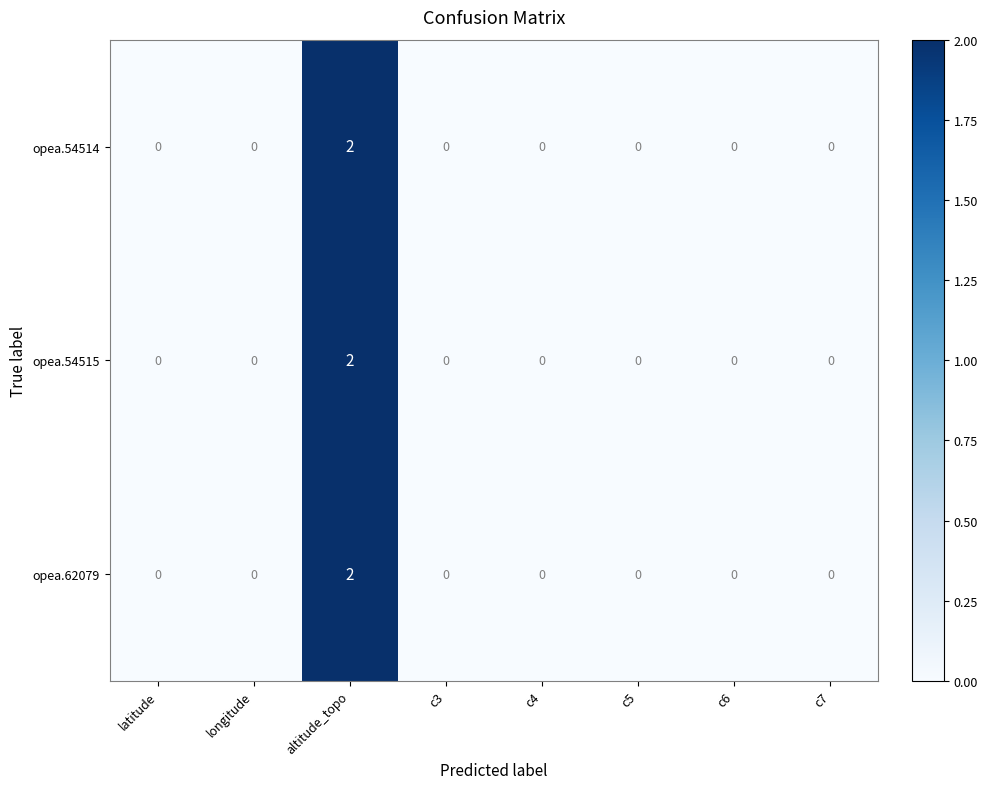

At which category is the sum across all series the highest?

altitude_topo